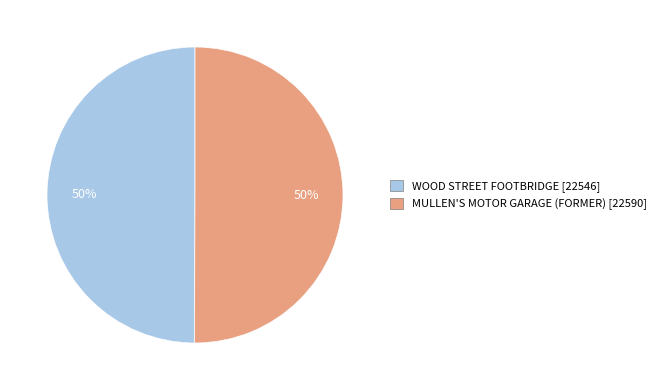

Count the number of slices in the pie.

2